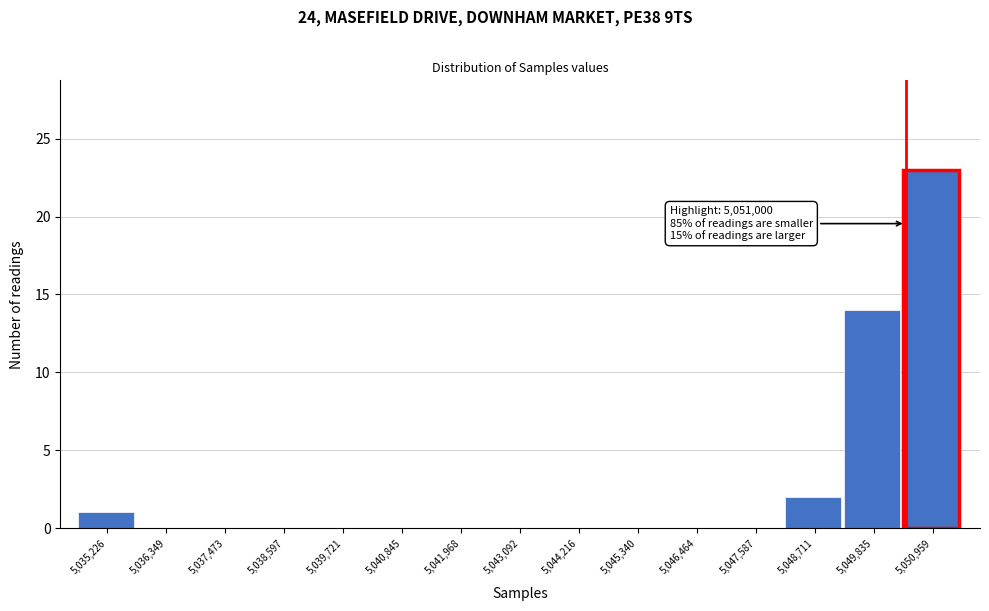

Reading right to left, list all the values displayed in this chart.

5,050,959=23	5,049,835=14	5,048,711=2	5,047,587=0	5,046,464=0	5,045,340=0	5,044,216=0	5,043,092=0	5,041,968=0	5,040,845=0	5,039,721=0	5,038,597=0	5,037,473=0	5,036,349=0	5,035,226=1